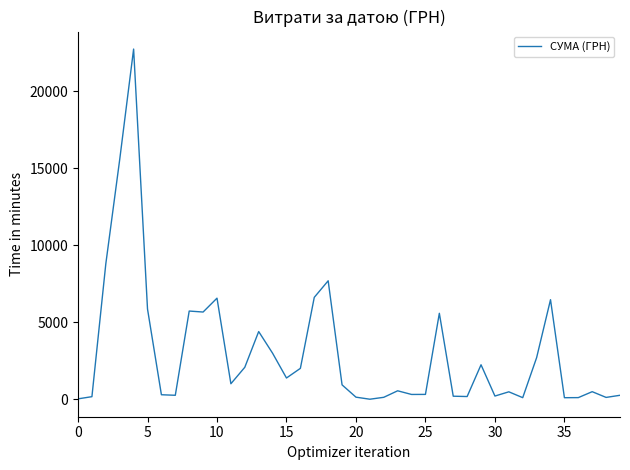

What is the maximum value shown in the chart?

22733.0